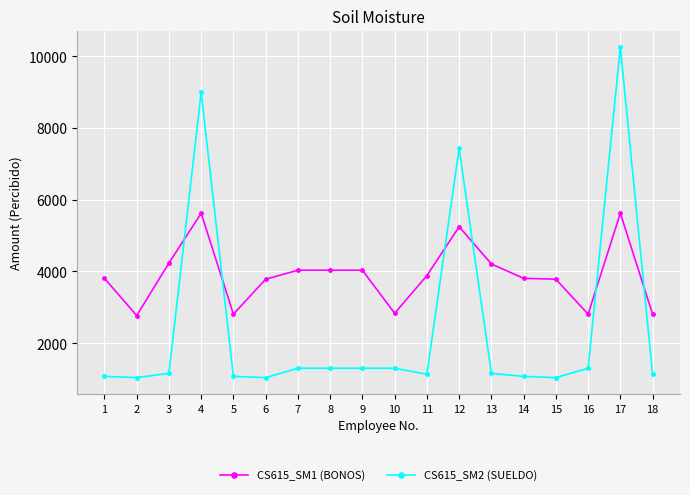

What is the value of the CS615_SM2 (SUELDO) point at the 12th from the left?

7435